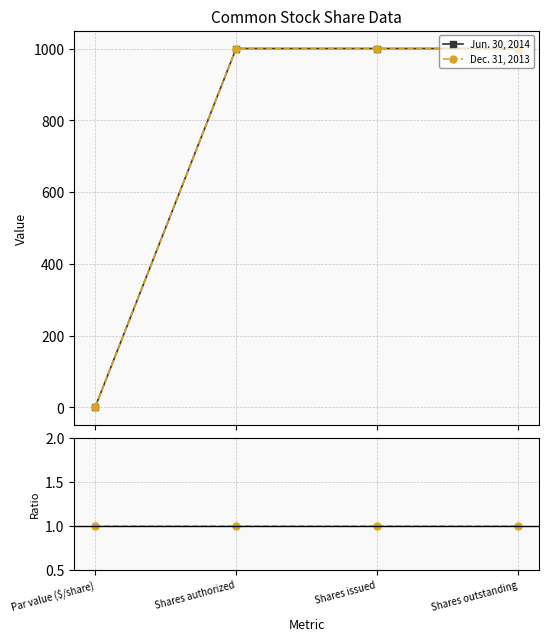

How many data points in Dec. 31, 2013 are less than 1000?

1